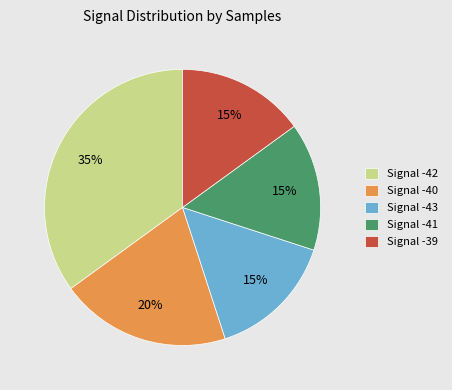

Is it true that Signal -40 is 27% of the pie?

False